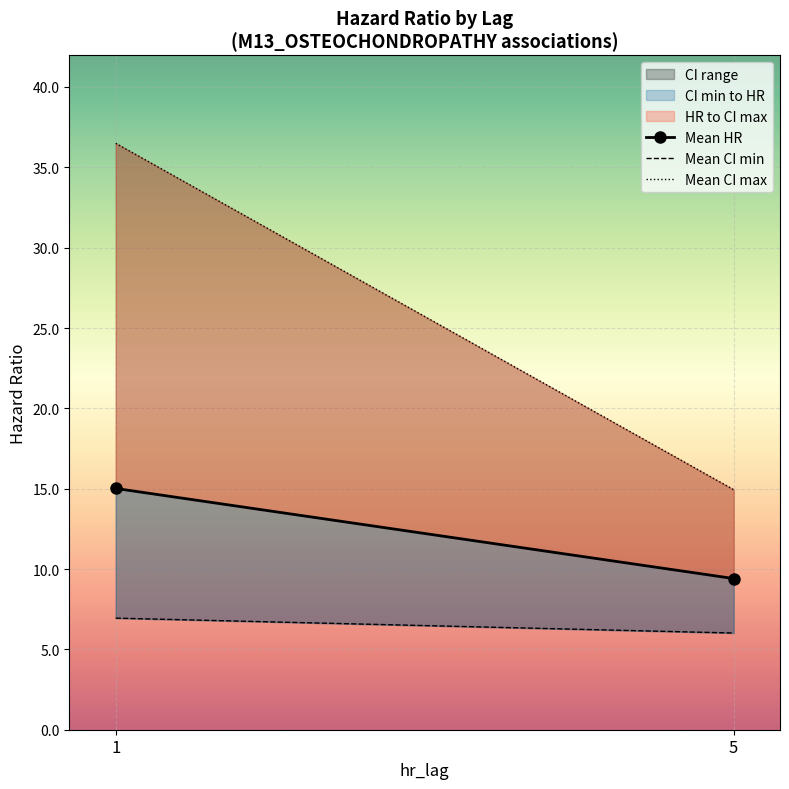

Is the value of Mean CI max at 1 greater than the value of Mean CI min at 1?

Yes